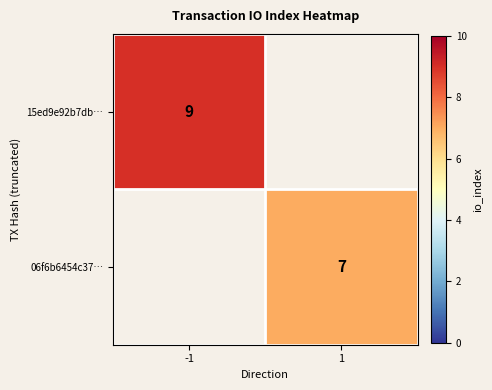

True or false: 15ed9e92b7db… has a value of 9 at -1.

True